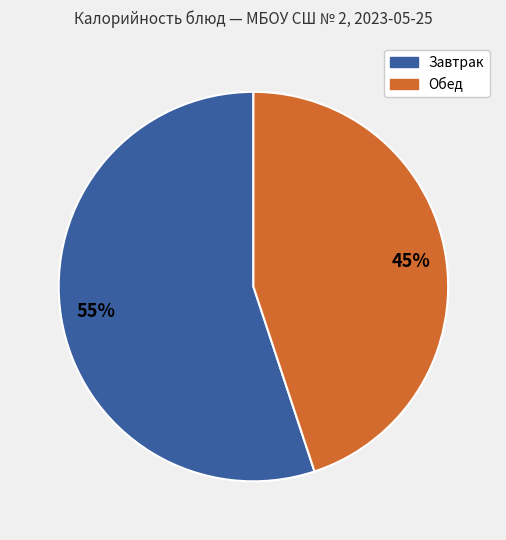

Does any single category account for the majority?

Yes